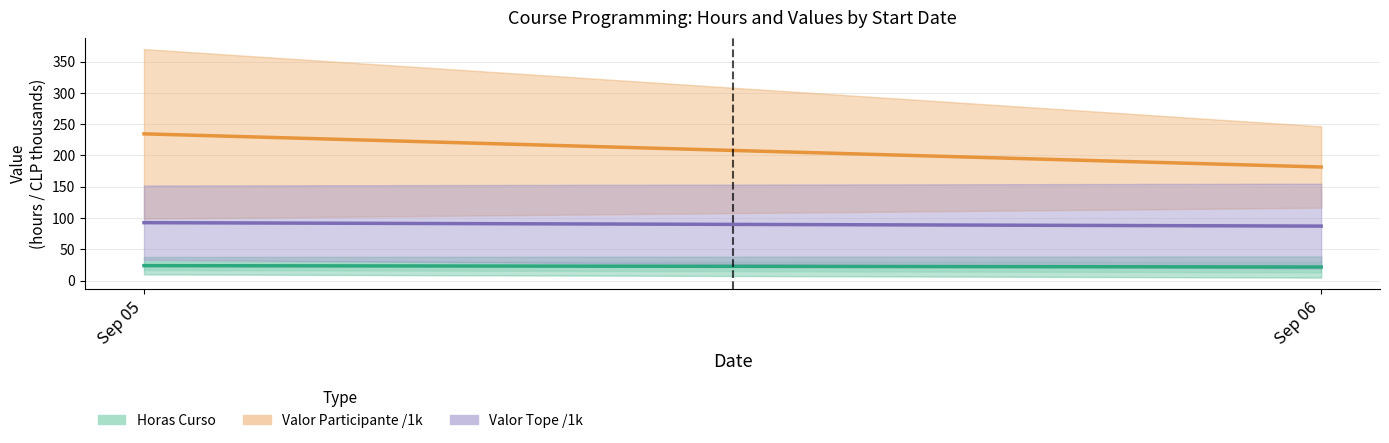

True or false: Valor Tope / 1000 (Forecast) has a value of 39.8 at Sep 06.

False